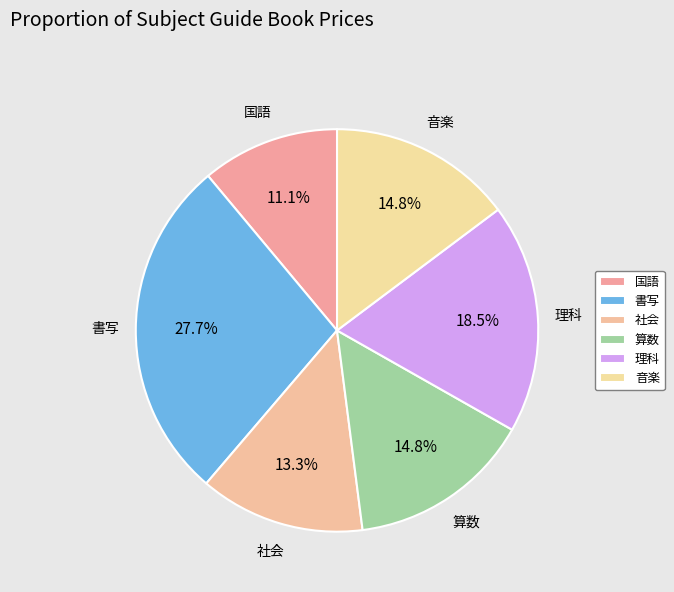

Which slice is the largest?

書写